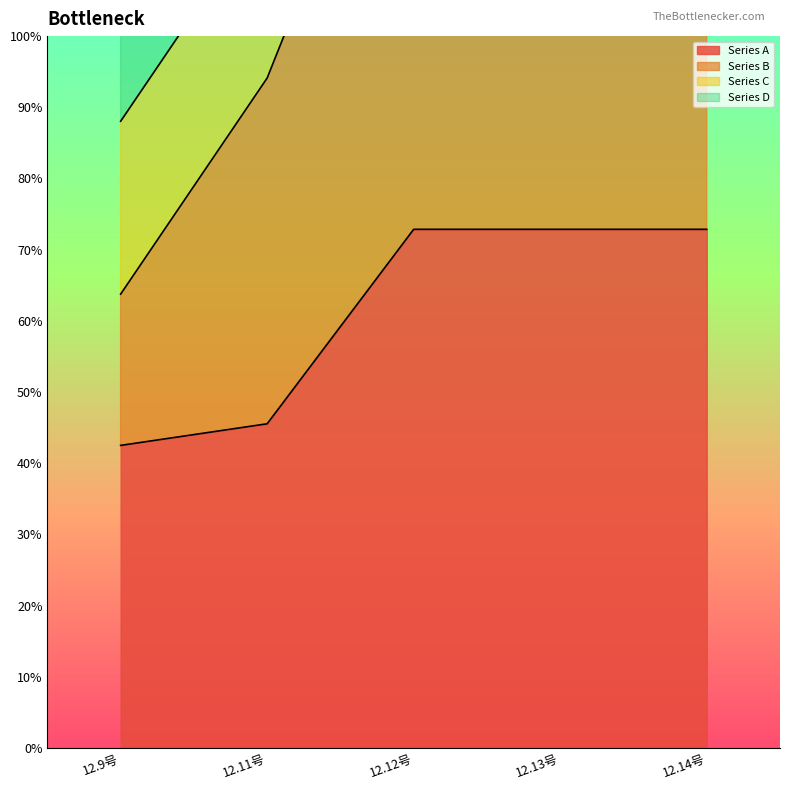

What is the difference between the Series A values at 12.9号 and 12.12号?

30.4